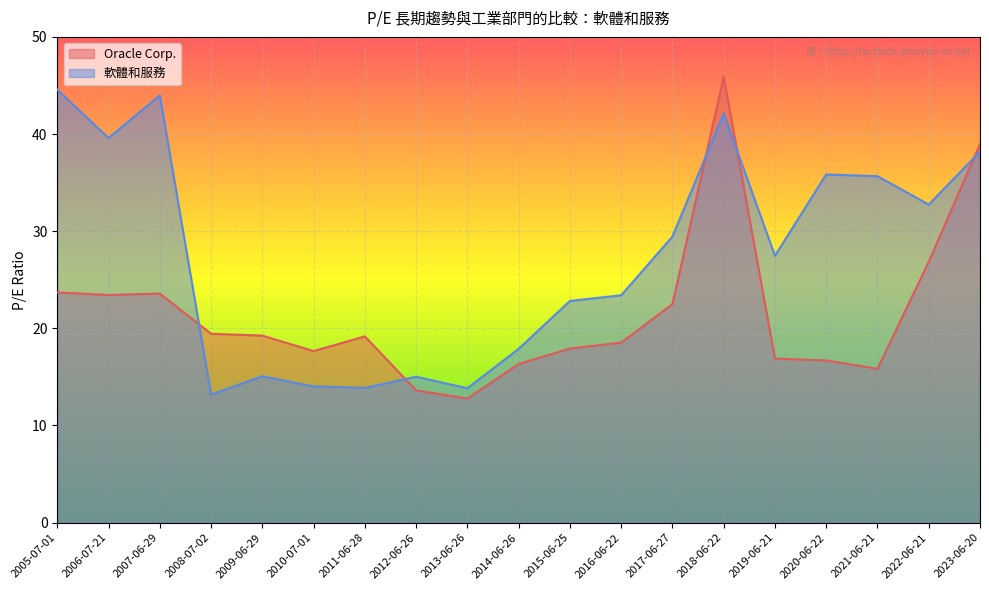

What is the lowest value of the Oracle Corp. series?

12.8